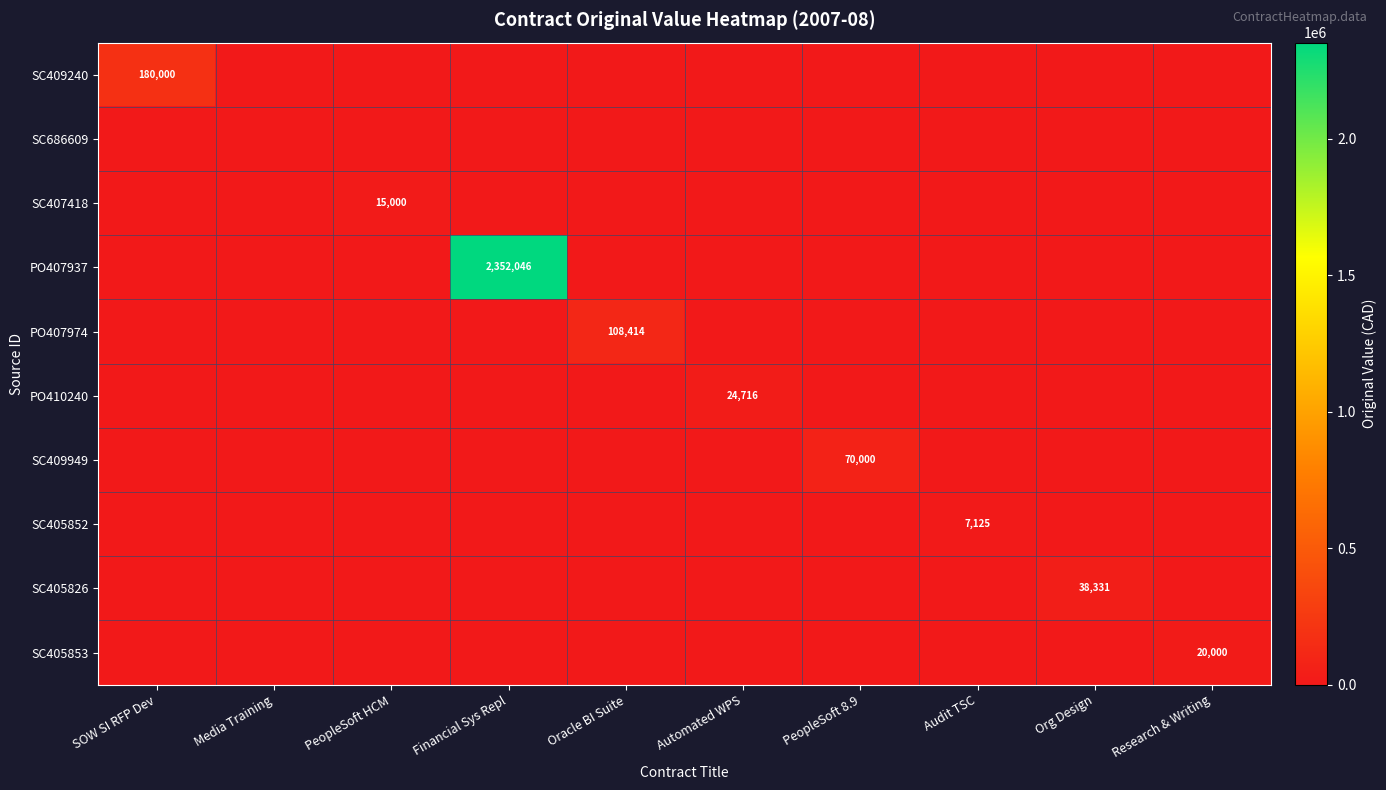

Which has a higher value, Org Design or Automated WPS?

Org Design